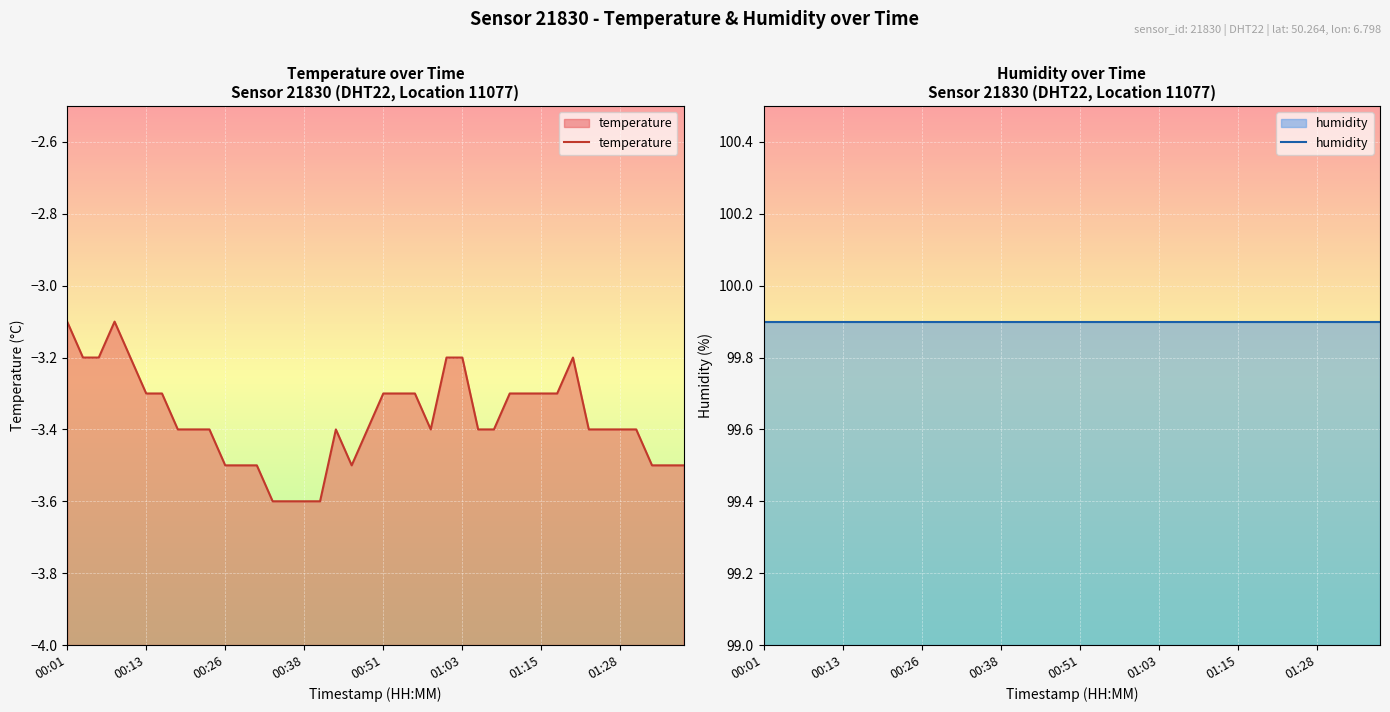

At which label is humidity closest to 99?

00:01